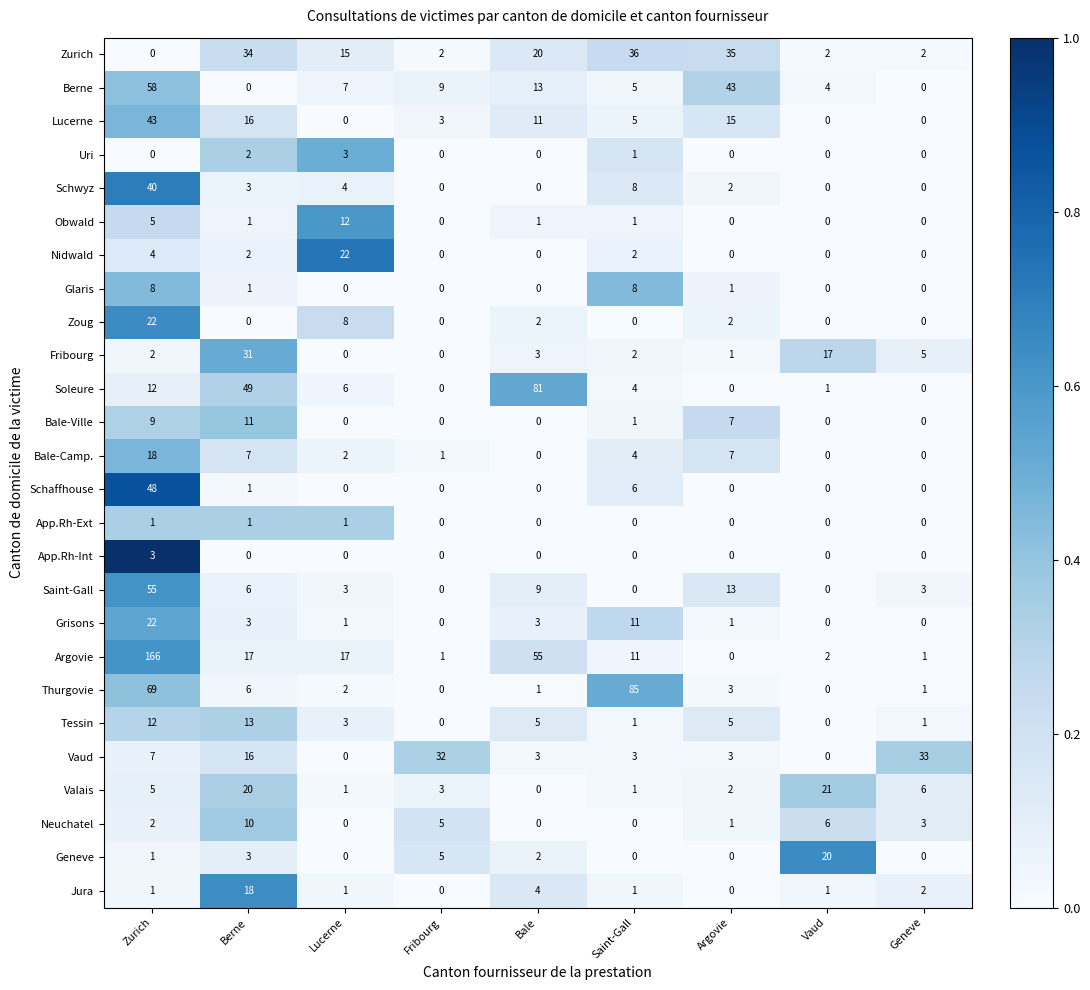

The value of Thurgovie at Vaud is 0. True or false?

True